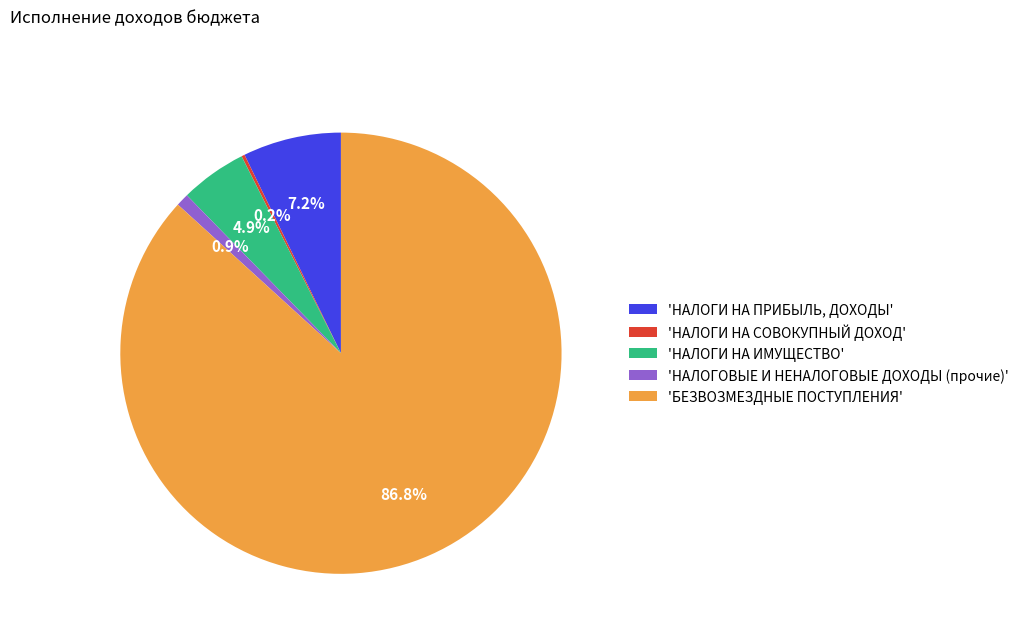

To the nearest percent, what is the average slice percentage?

20%